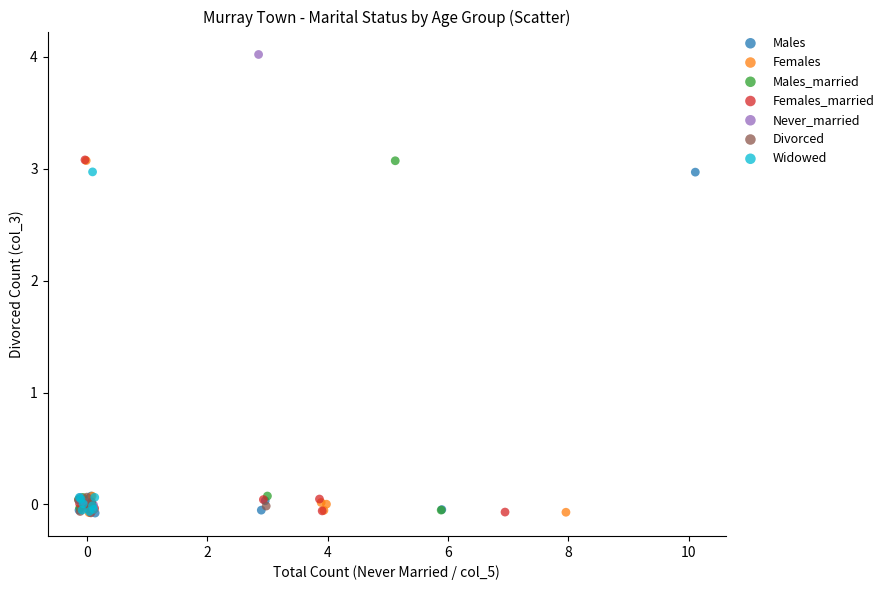

Which series reaches the maximum Y coordinate?

Never_married